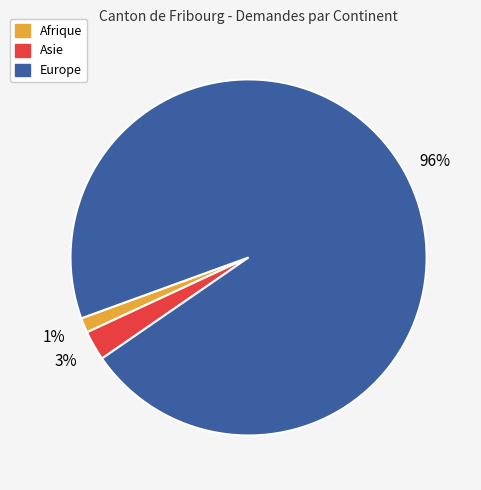

Do Afrique and Asie together represent more than half of the pie?

No